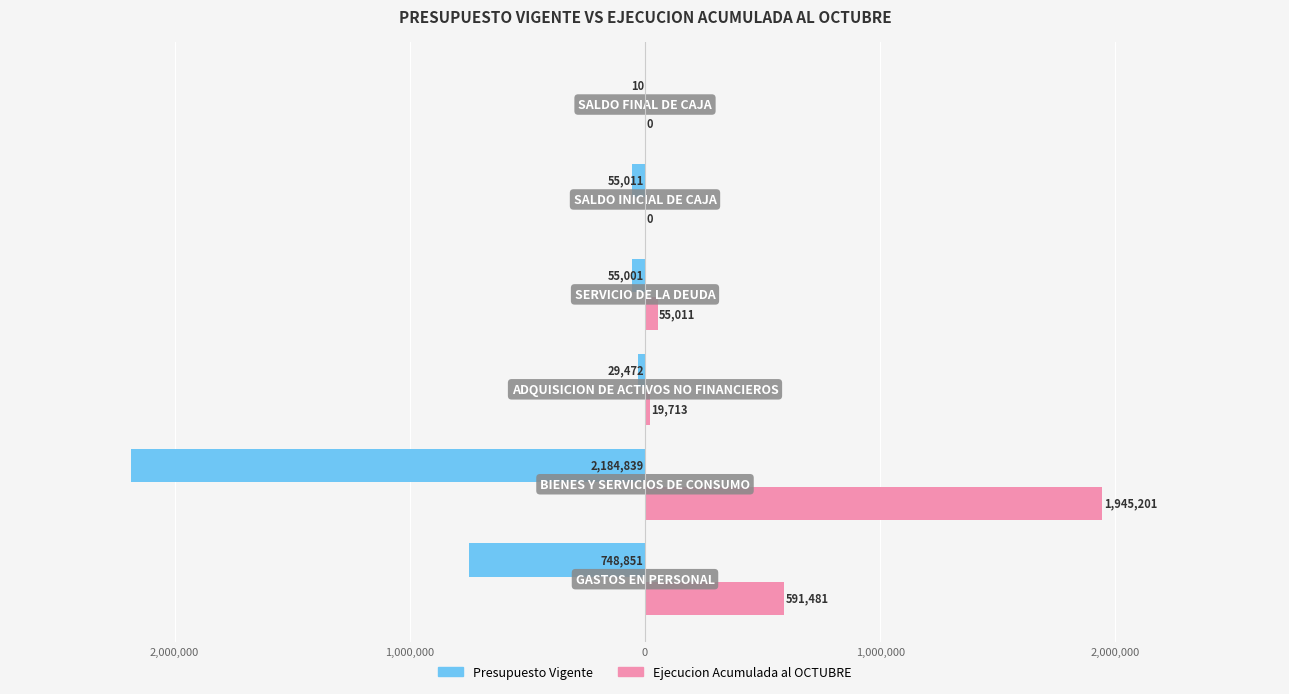

What is the minimum value for Presupuesto Vigente?

-2184839